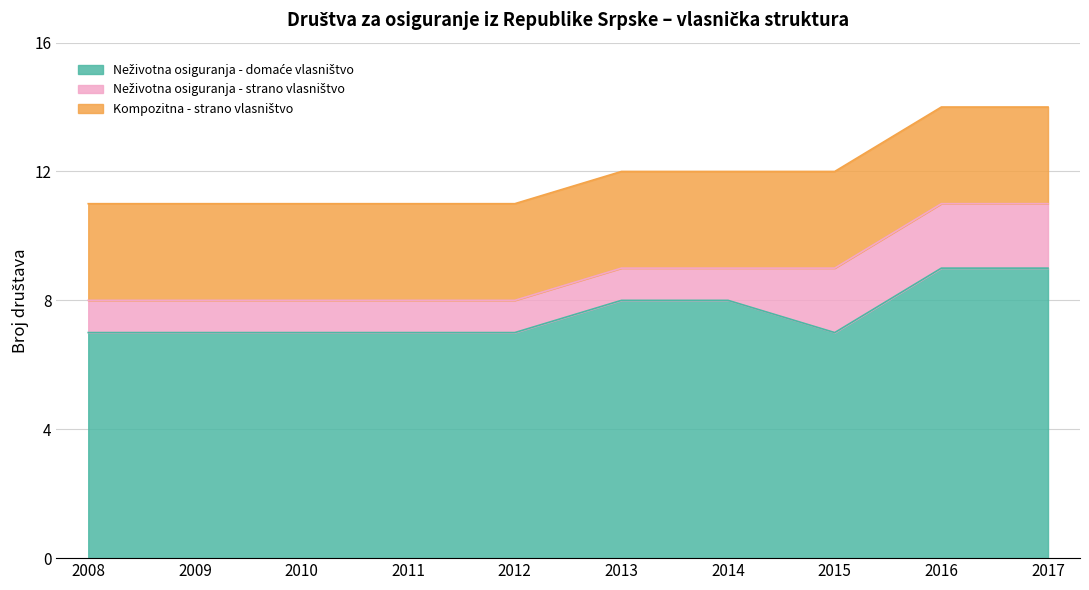

Is it true that Neživotna osiguranja - strano vlasništvo equals 1 at 2009?

False